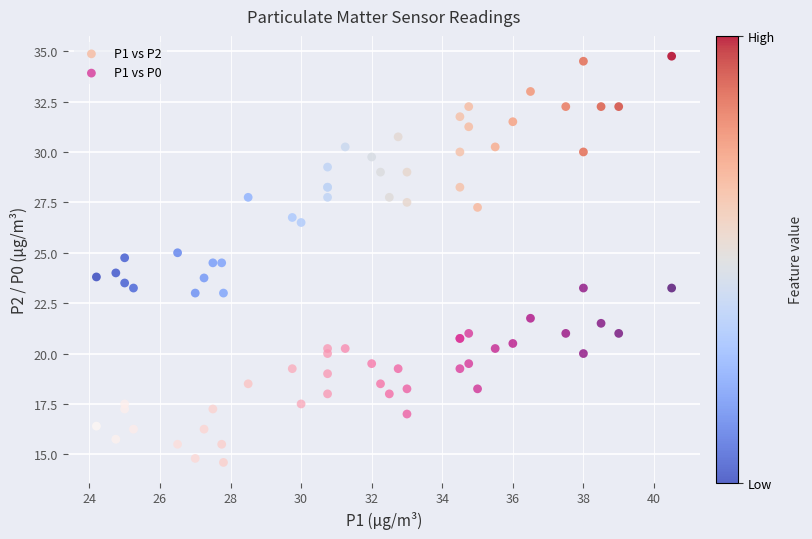

Which series contains the highest Y value?

P1 vs P2